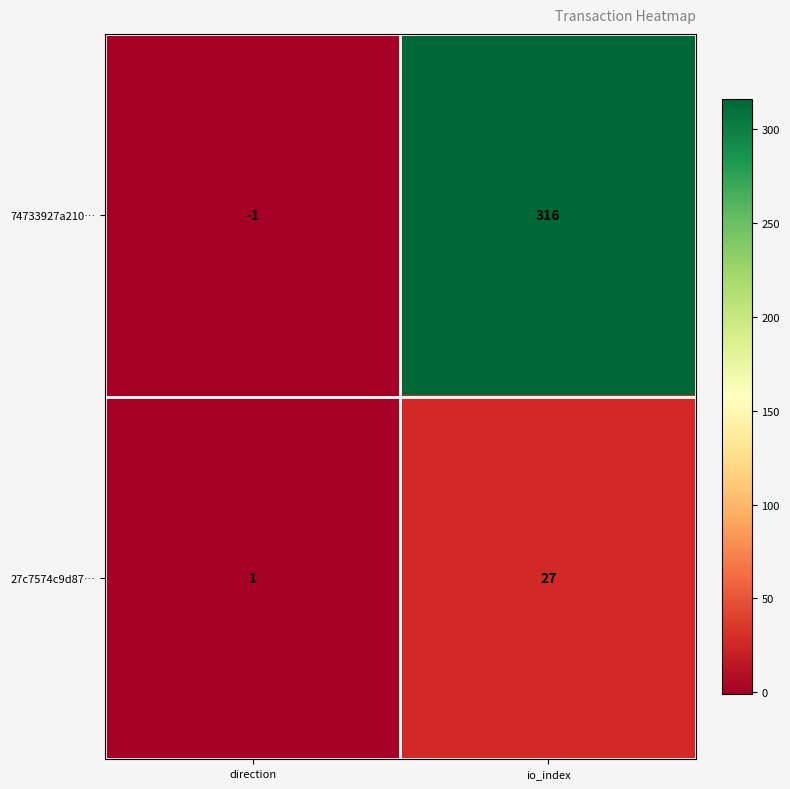

At how many categories does at least one series exceed 97?

1